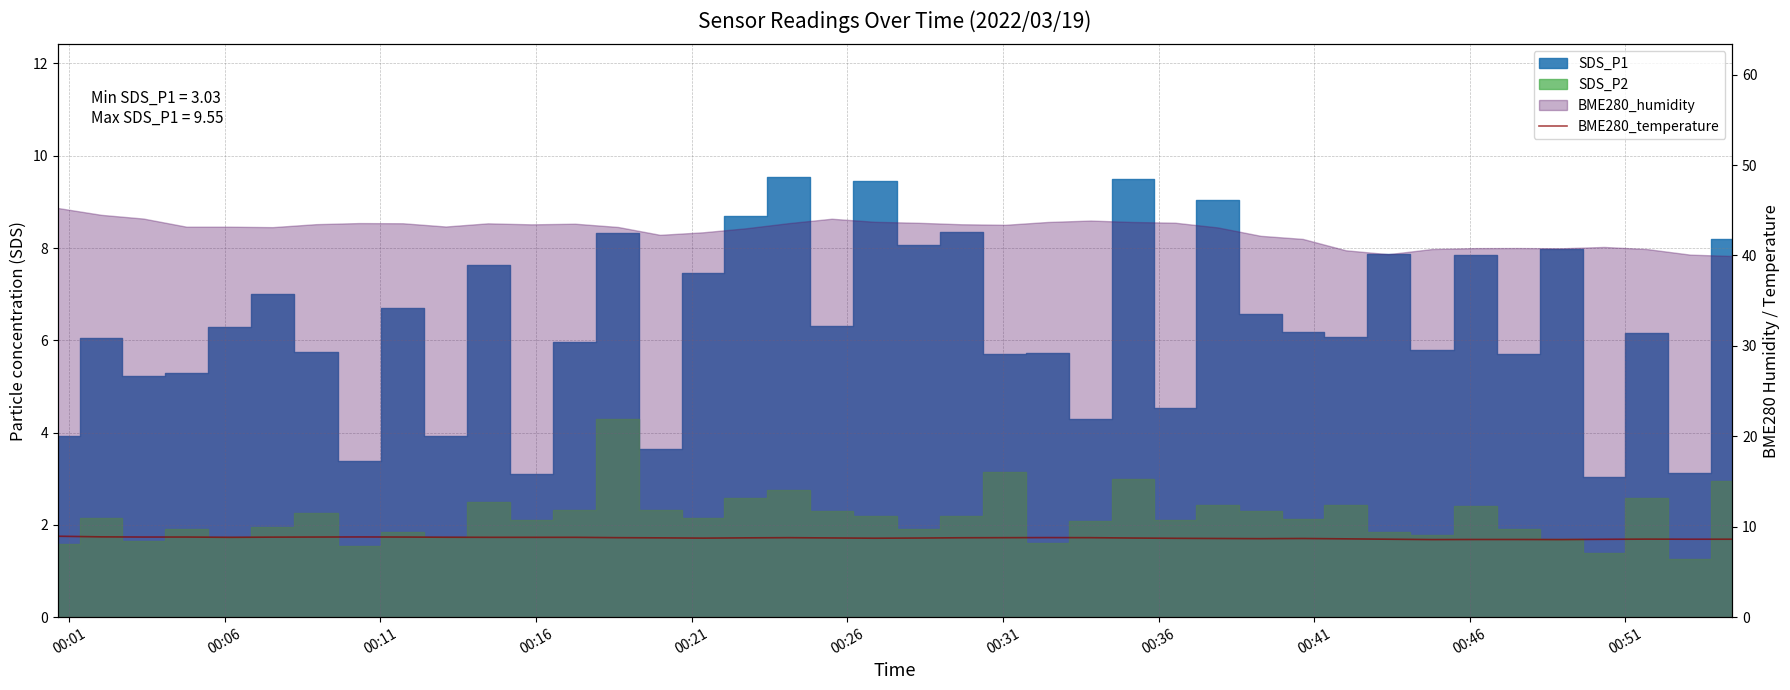

Is it true that the value at 13 is 4.0?

False